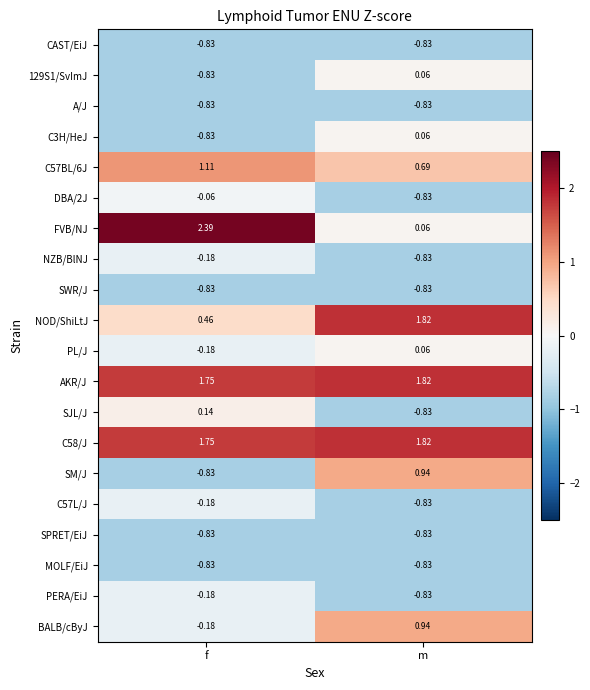

At which label does FVB/NJ reach its minimum?

m